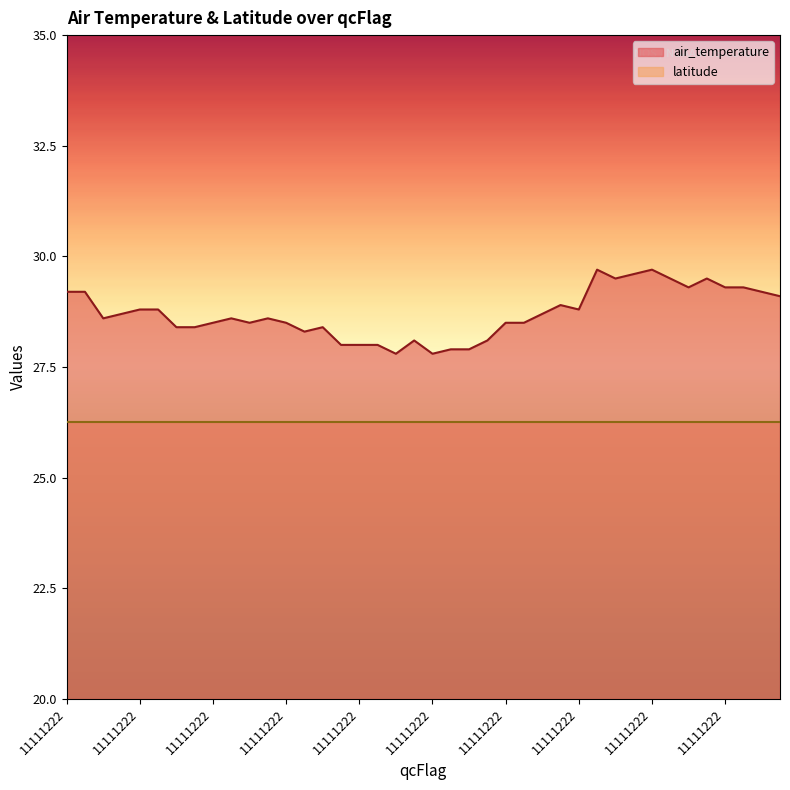

What are all the series names shown in the legend?

air_temperature, latitude